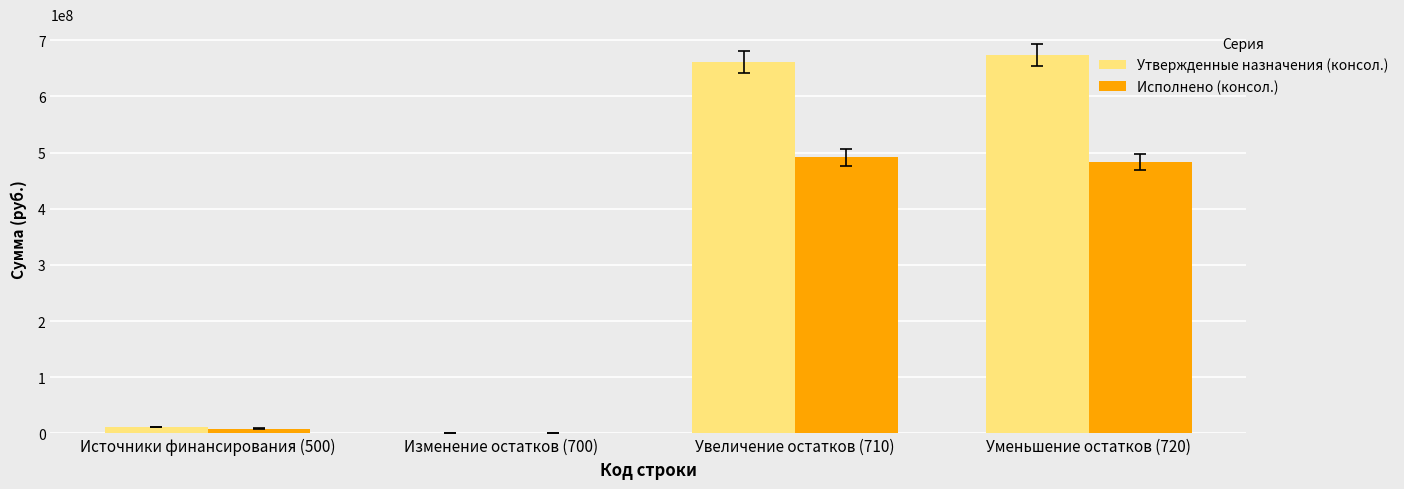

What is the difference between the Исполнено (консол.) values at Увеличение остатков (710) and Источники финансирования (500)?

482806144.3